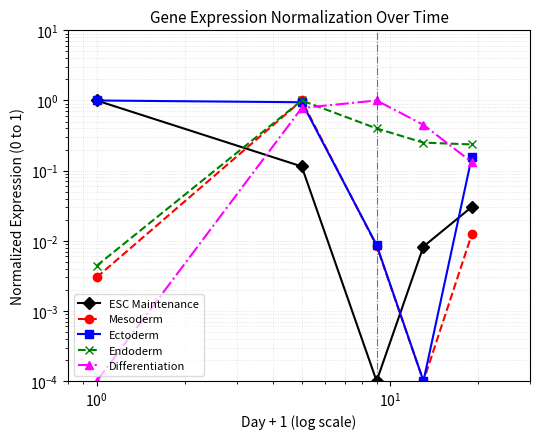

True or false: Ectoderm has more than 2 interior local peaks.

False